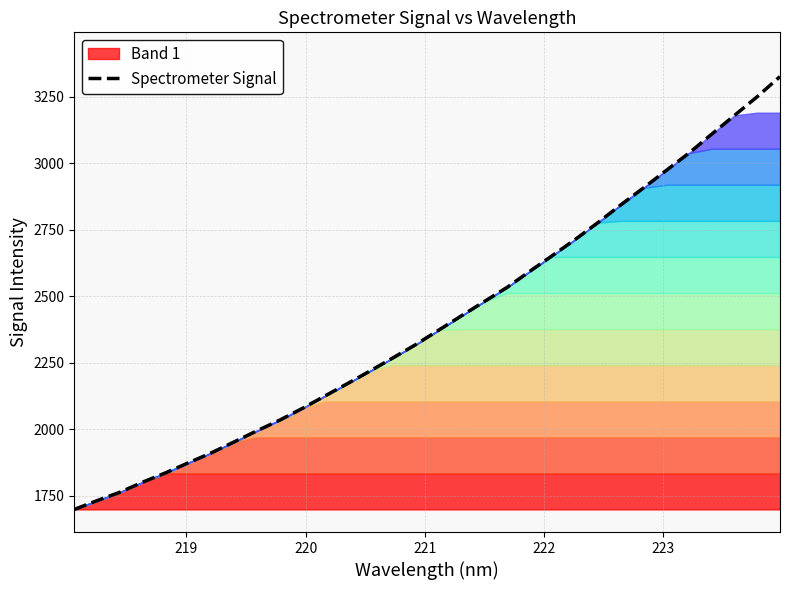

What is the minimum value for Spectrometer Signal?

1699.1